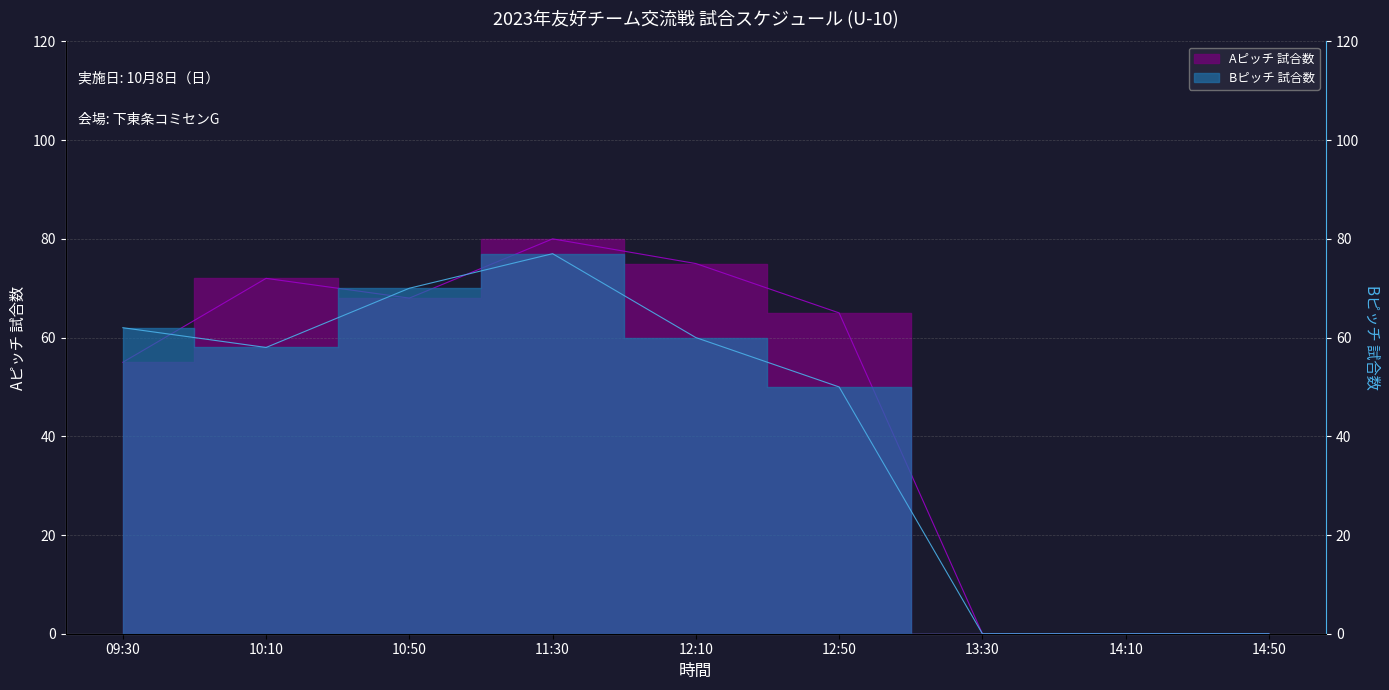

True or false: the data has more than 1 interior local peaks.

True